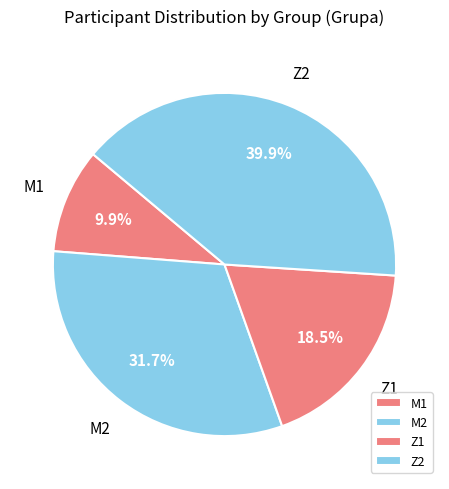

How many slices are in this pie chart?

4